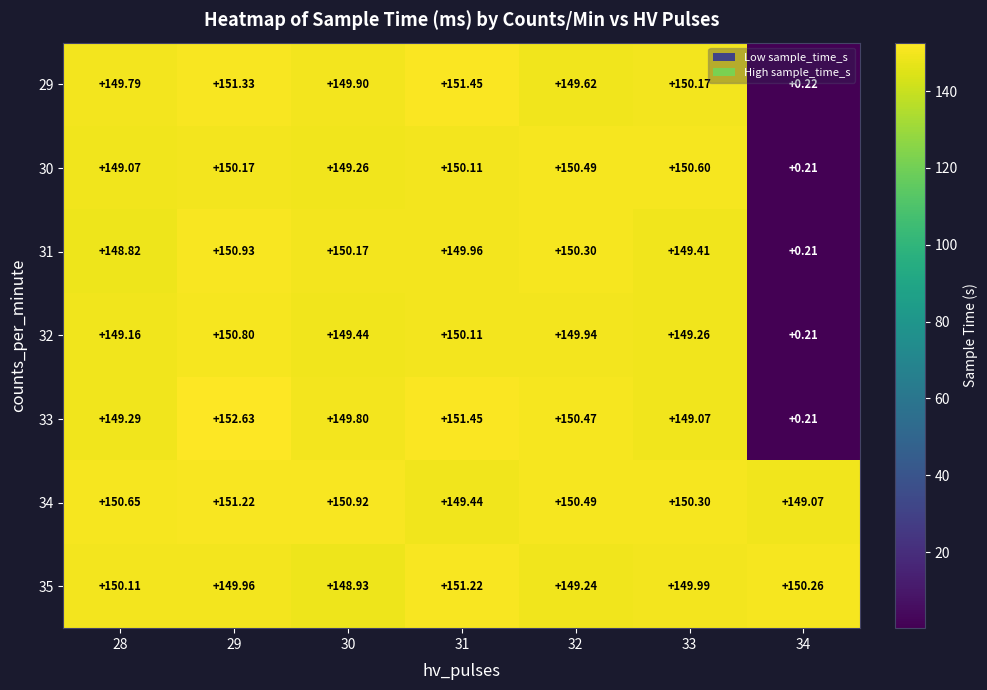

Which series has the widest spread of values?

33